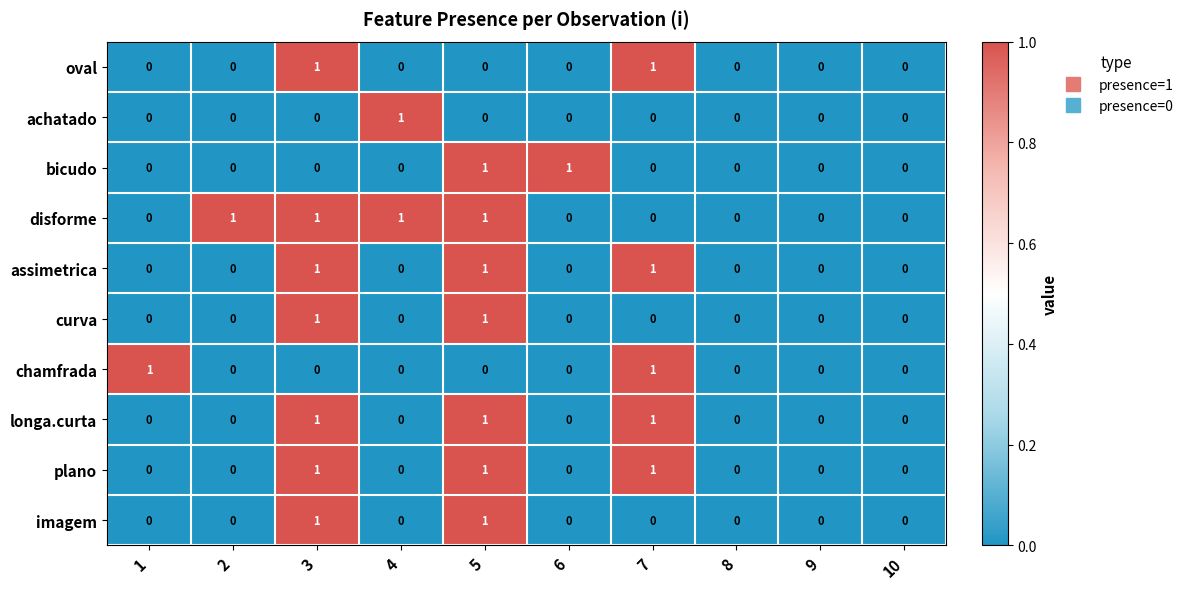

Which series changed the most between 6 and 10?

bicudo